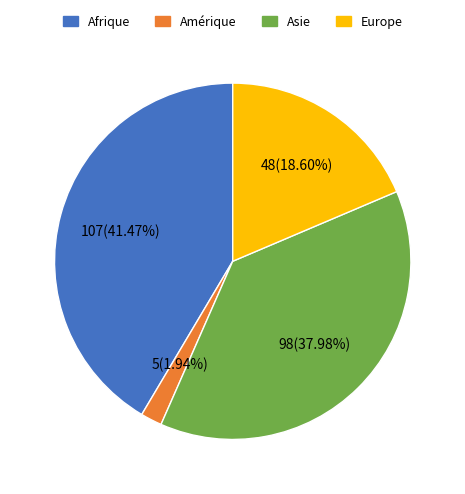

Is there any slice that represents more than half of the pie?

No